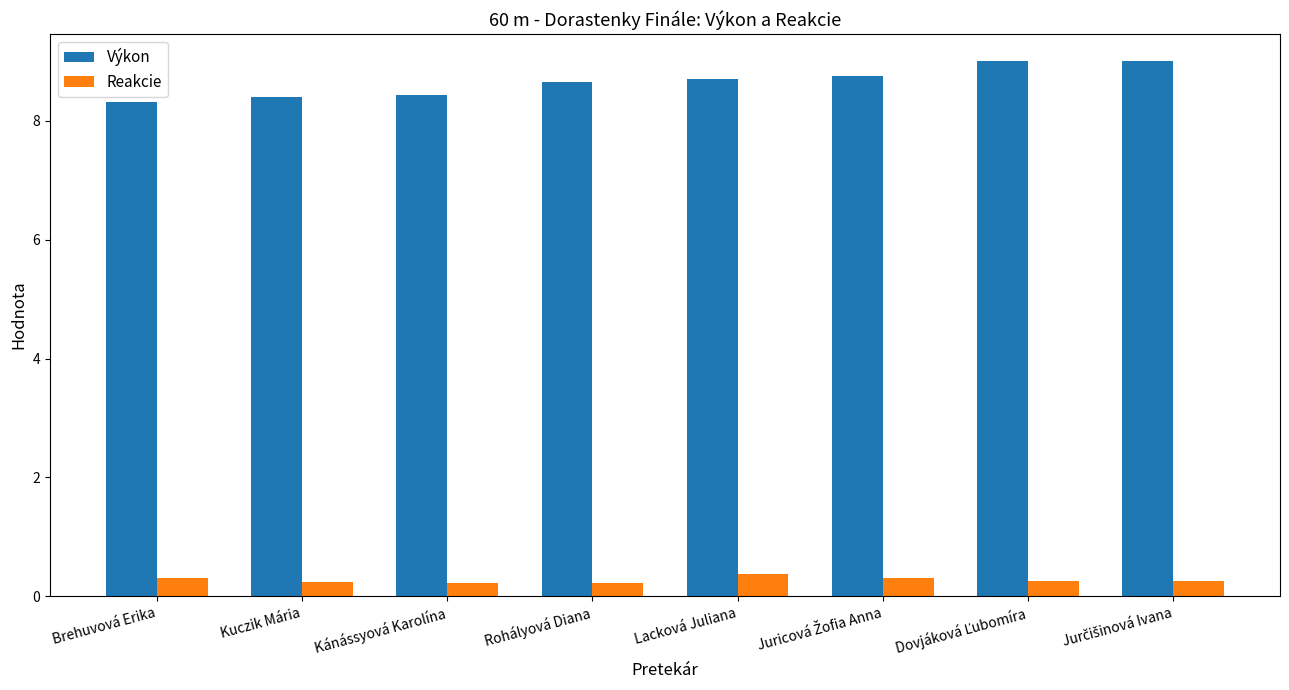

What is the minimum value for Výkon?

8.3